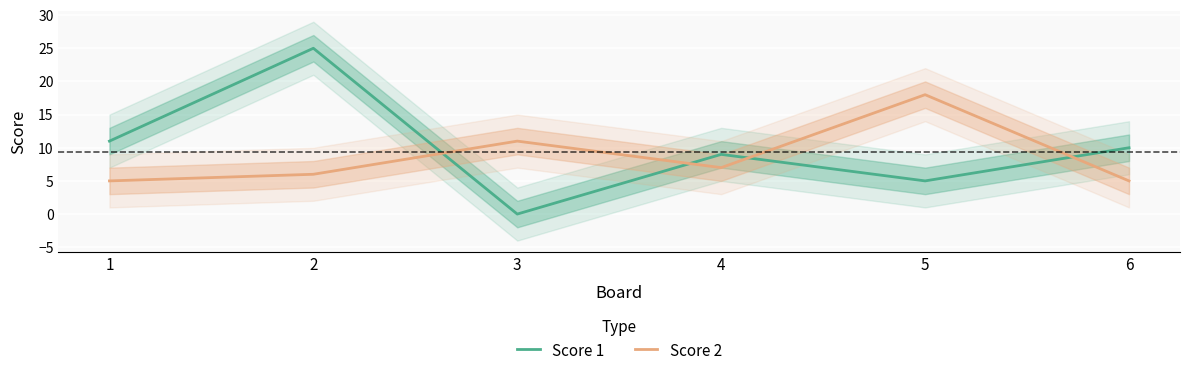

Is this an area chart (filled region under the line)?

No